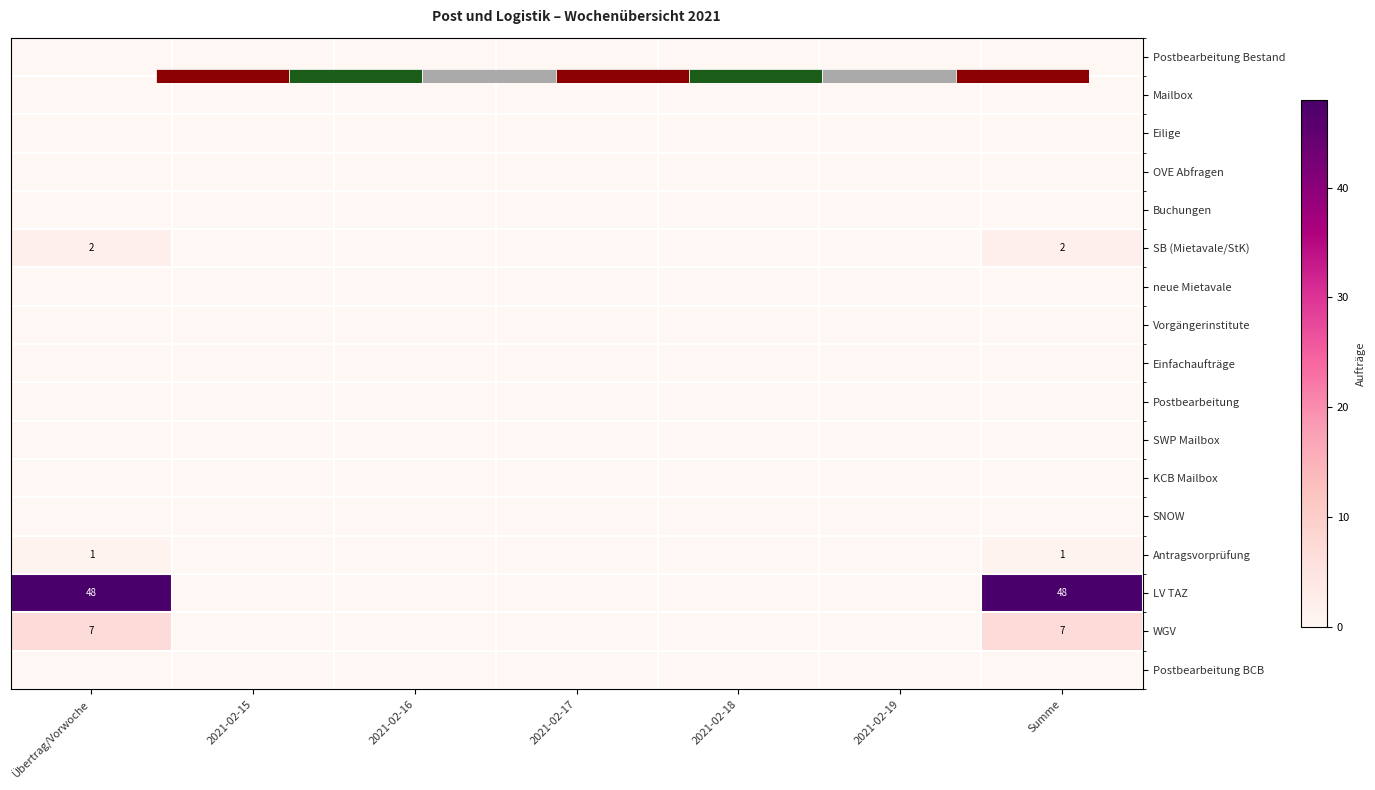

Rank the series by their maximum value, from highest to lowest.

LV TAZ, WGV, SB (Mietavale/StK), Antragsvorprüfung, Postbearbeitung Bestand, Mailbox, Eilige, OVE Abfragen, Buchungen, neue Mietavale, Vorgängerinstitute, Einfachaufträge, Postbearbeitung, SWP Mailbox, KCB Mailbox, SNOW, Postbearbeitung BCB